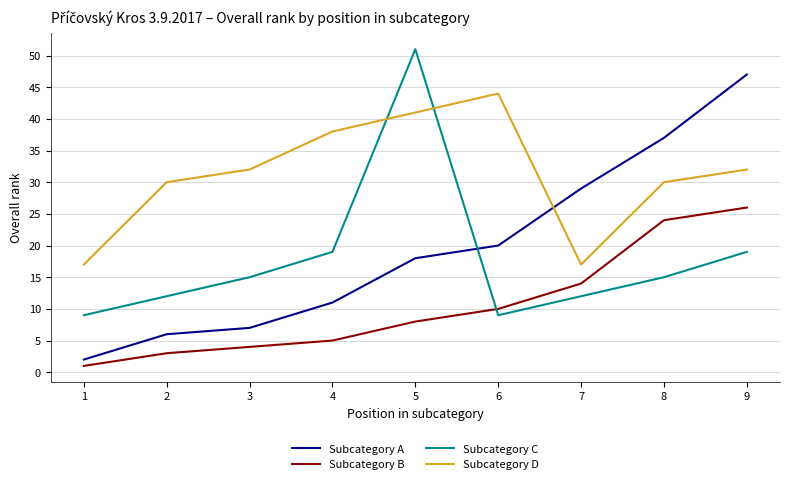

What is the highest value of the Subcategory A series?

47